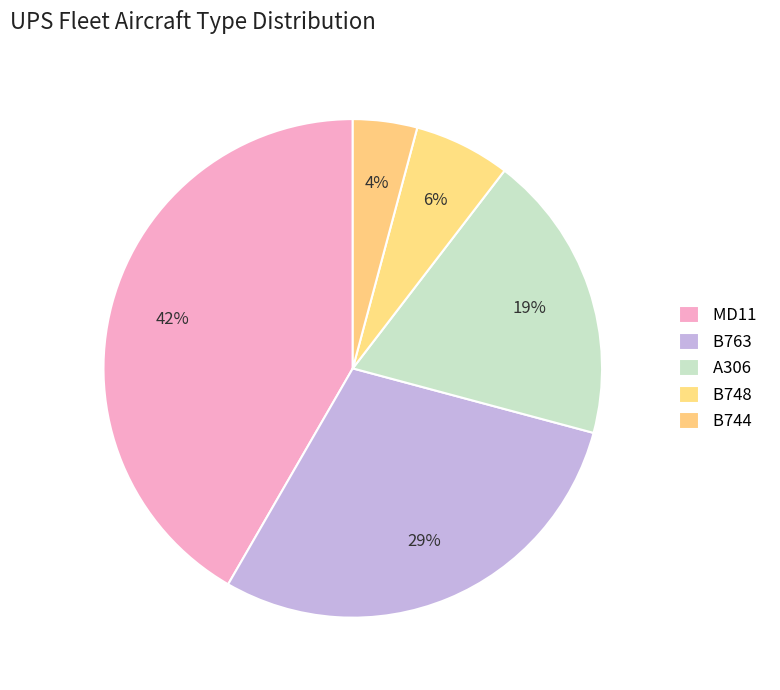

How many segments does this pie chart have?

5